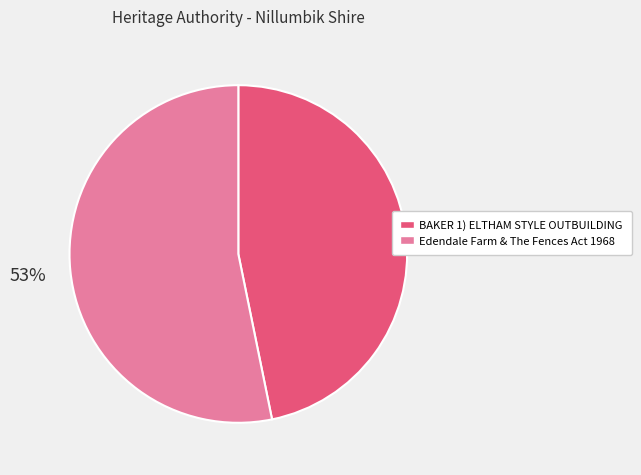

Which slice represents more than half of the pie?

Edendale Farm & The Fences Act 1968